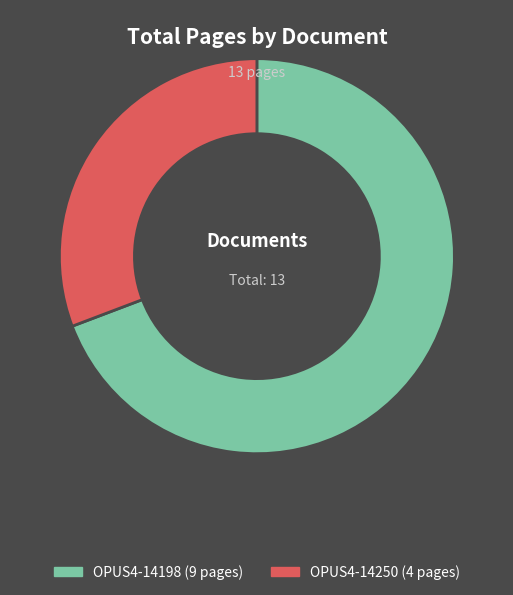

Do OPUS4-14250 and OPUS4-14198 together represent more than half of the pie?

Yes